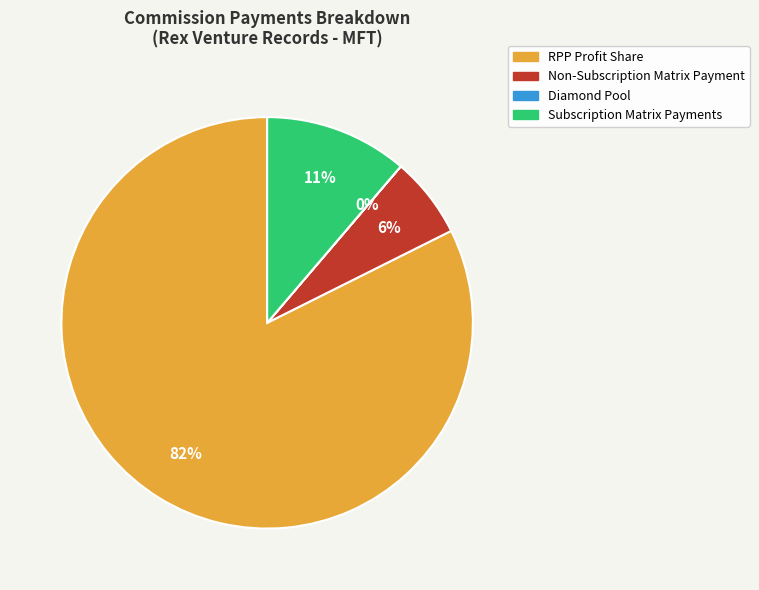

What is the majority slice?

RPP Profit Share